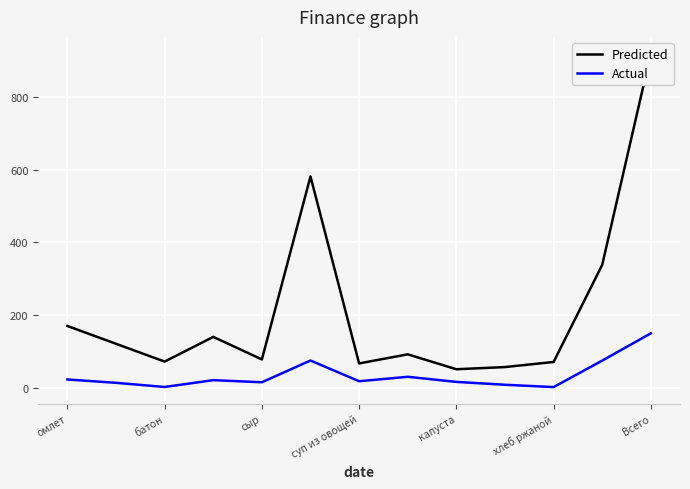

What is the difference between the maximum and minimum values in the Predicted series?

868.0